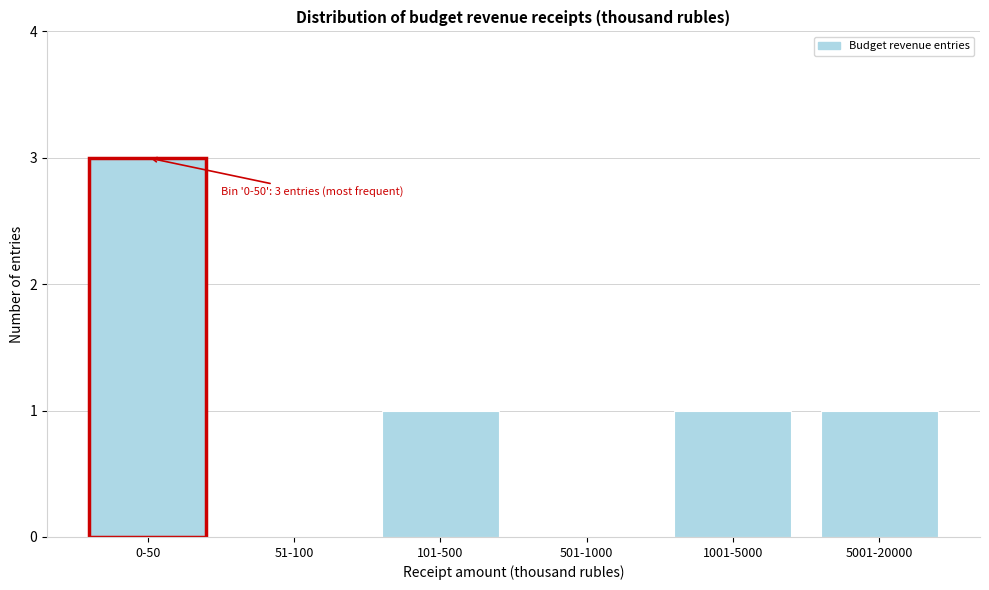

Reading right to left, list all the values displayed in this chart.

5001-20000=1	1001-5000=1	501-1000=0	101-500=1	51-100=0	0-50=3